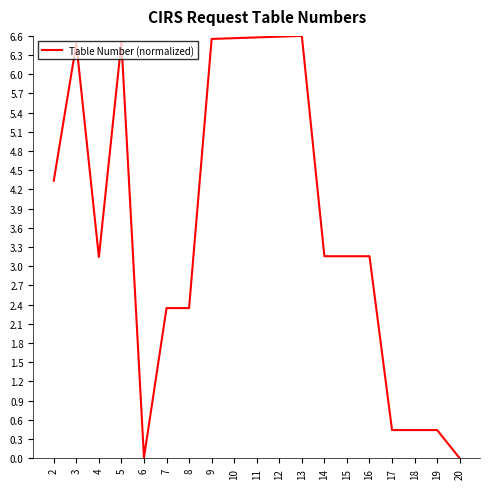

Is it true that the value at 9 is 6.6?

True